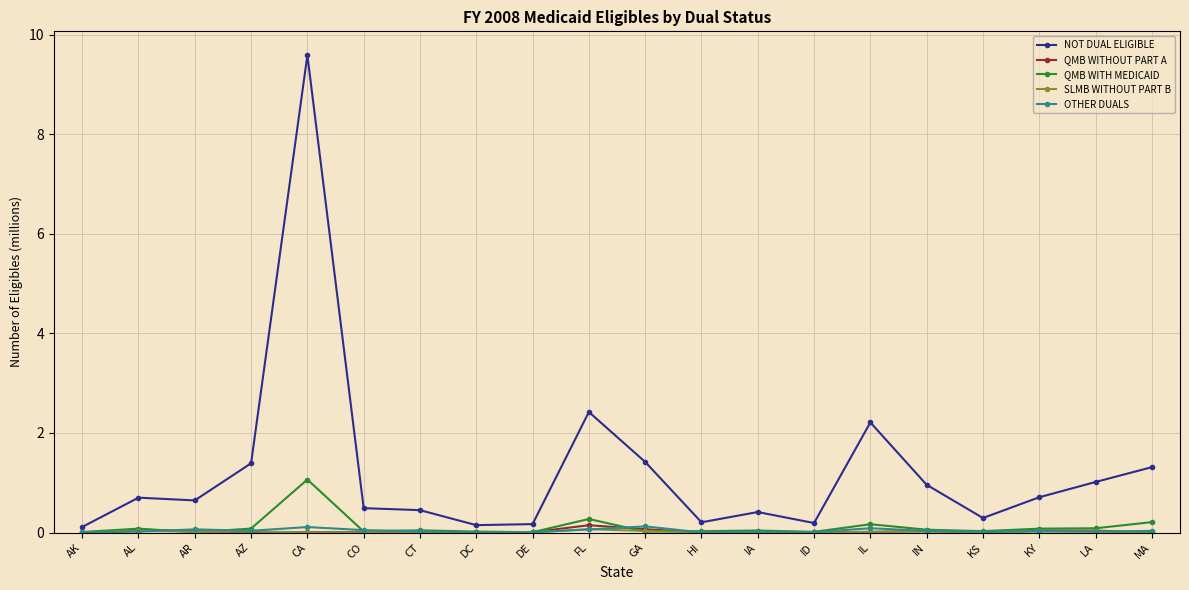

At how many categories does at least one series exceed 2?

3